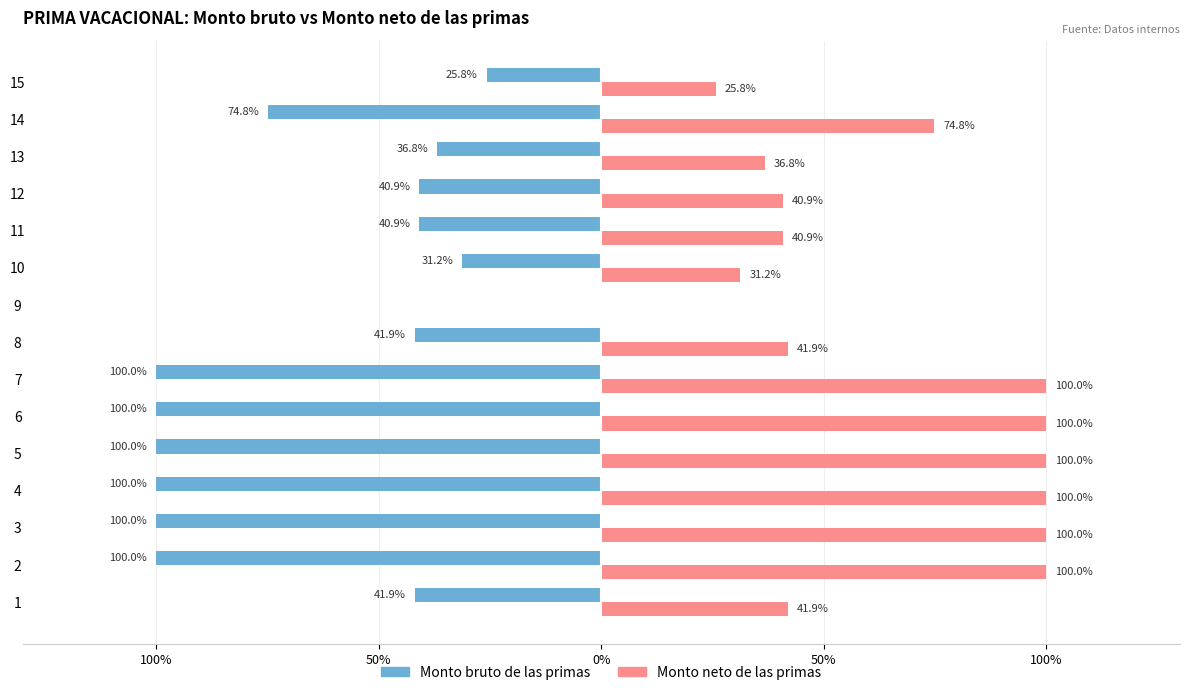

What are all the series names shown in the legend?

Monto bruto de las primas, Monto neto de las primas